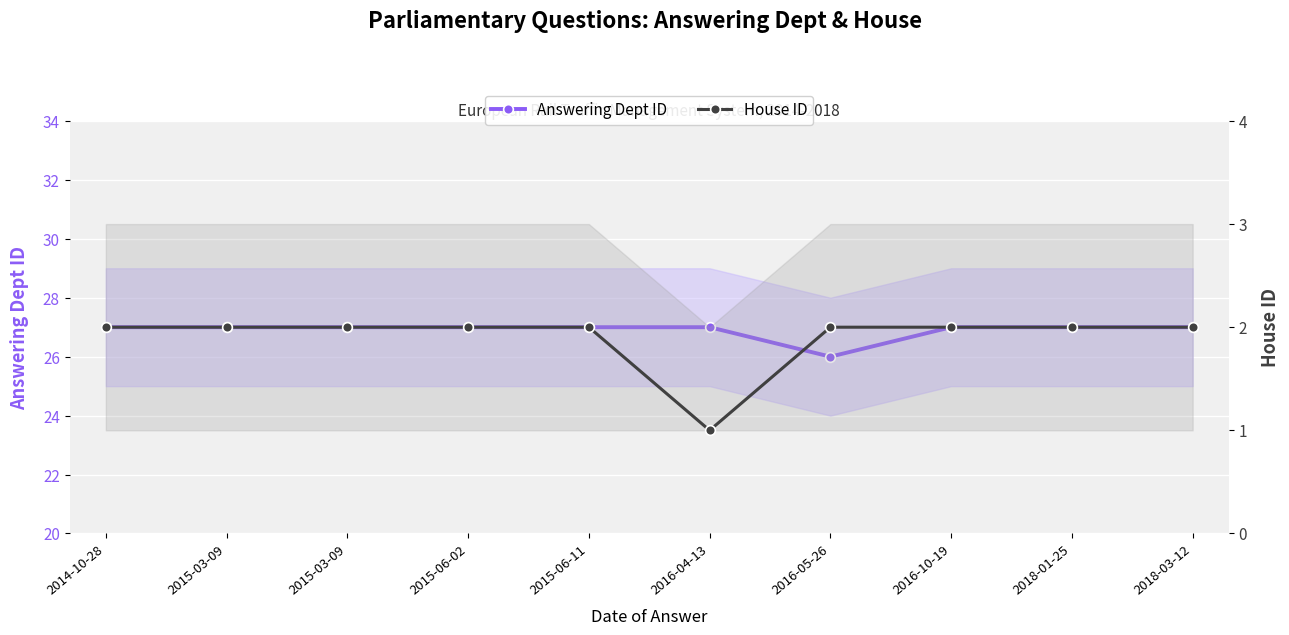

What is the average value of the Answering Dept ID series?

27